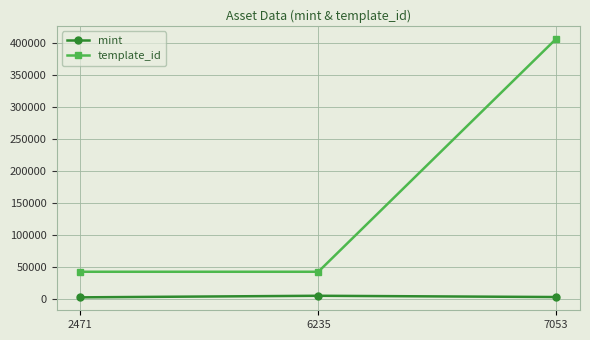

At which category is the sum across all series the highest?

7053